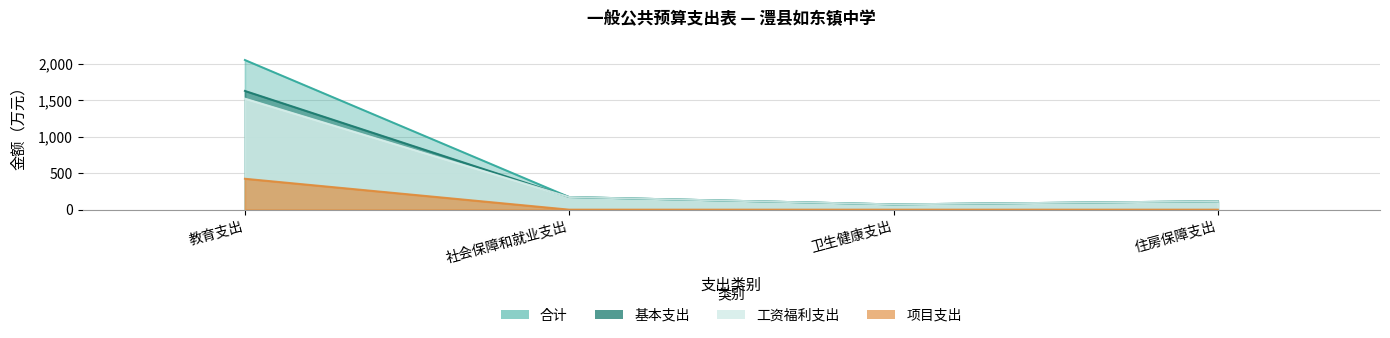

Where does the 基本支出 series first go above 172?

教育支出